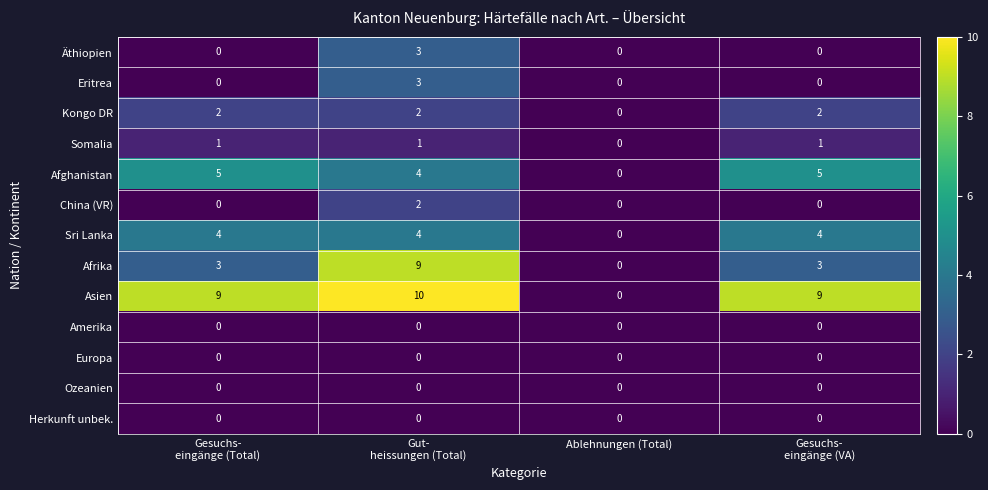

The value of Afghanistan at Ablehnungen (Total) is 0. True or false?

True